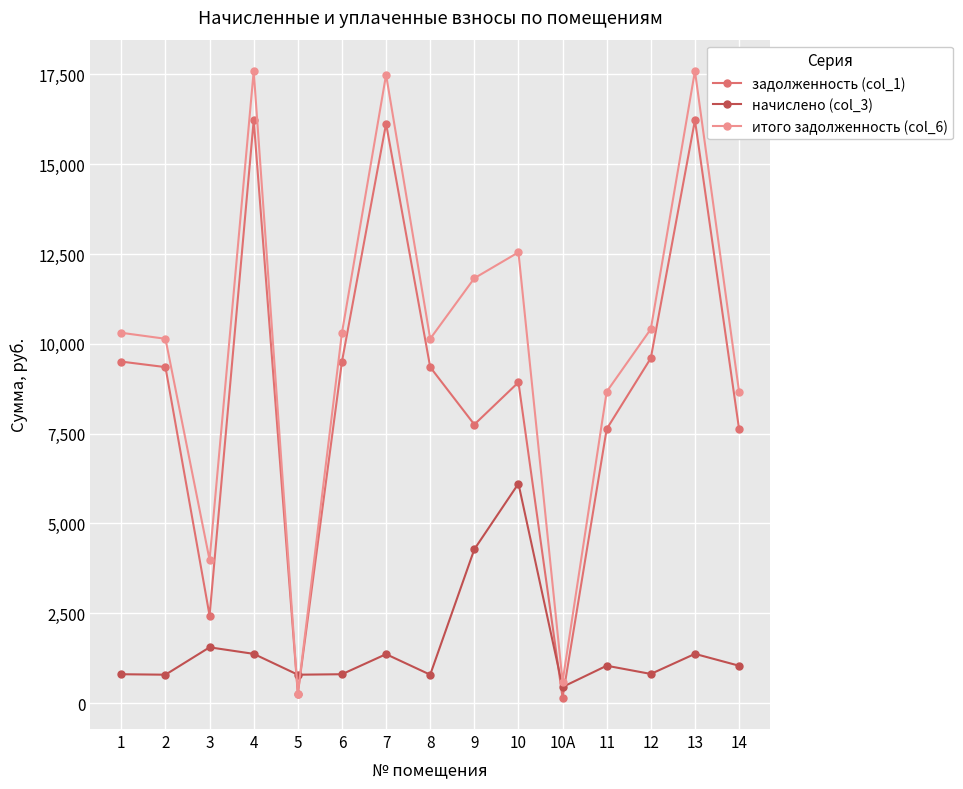

What is the label of the 5th point from the left?

5